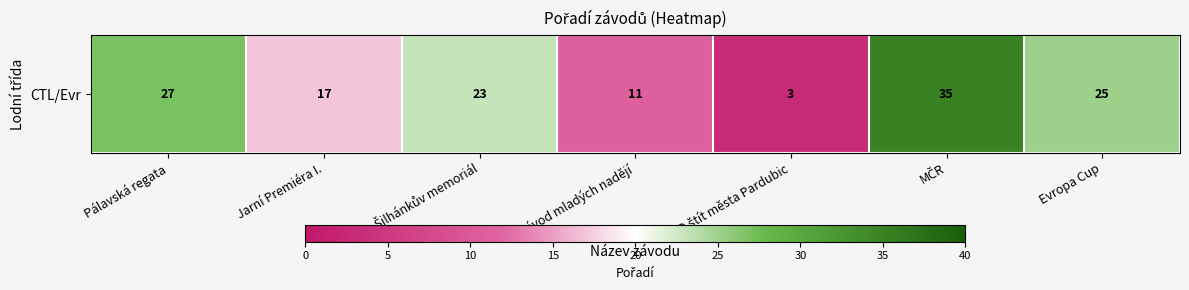

What is the smallest value displayed?

3